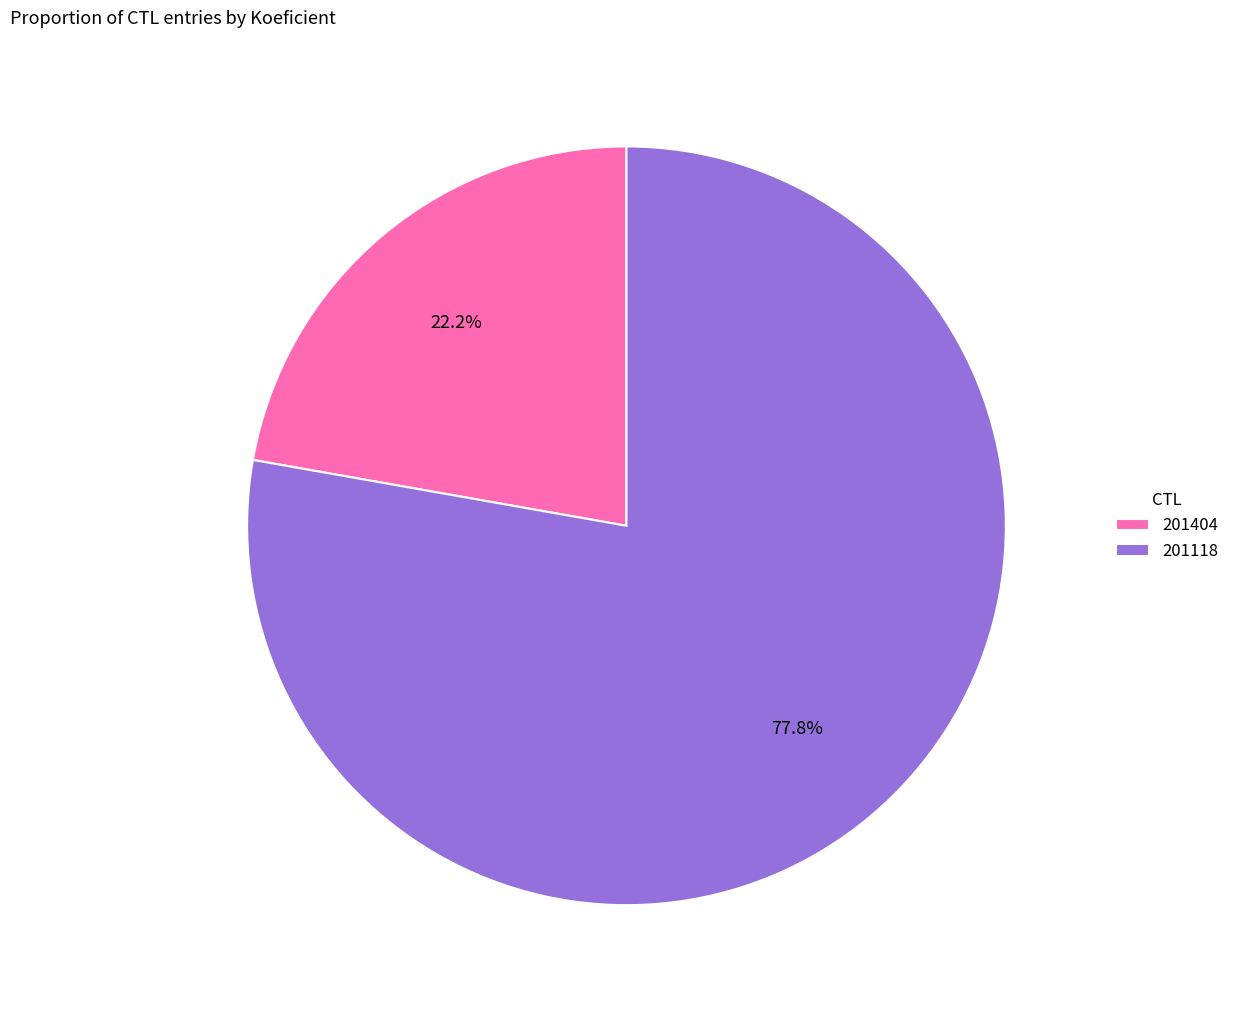

Is it true that 201404 is 22% of the pie?

True